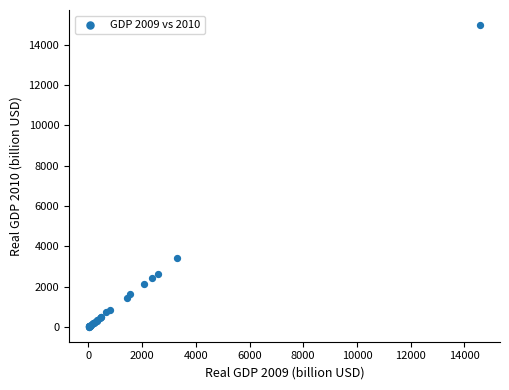

What Y value in the scatter plot is closest to 7488?

3417.1